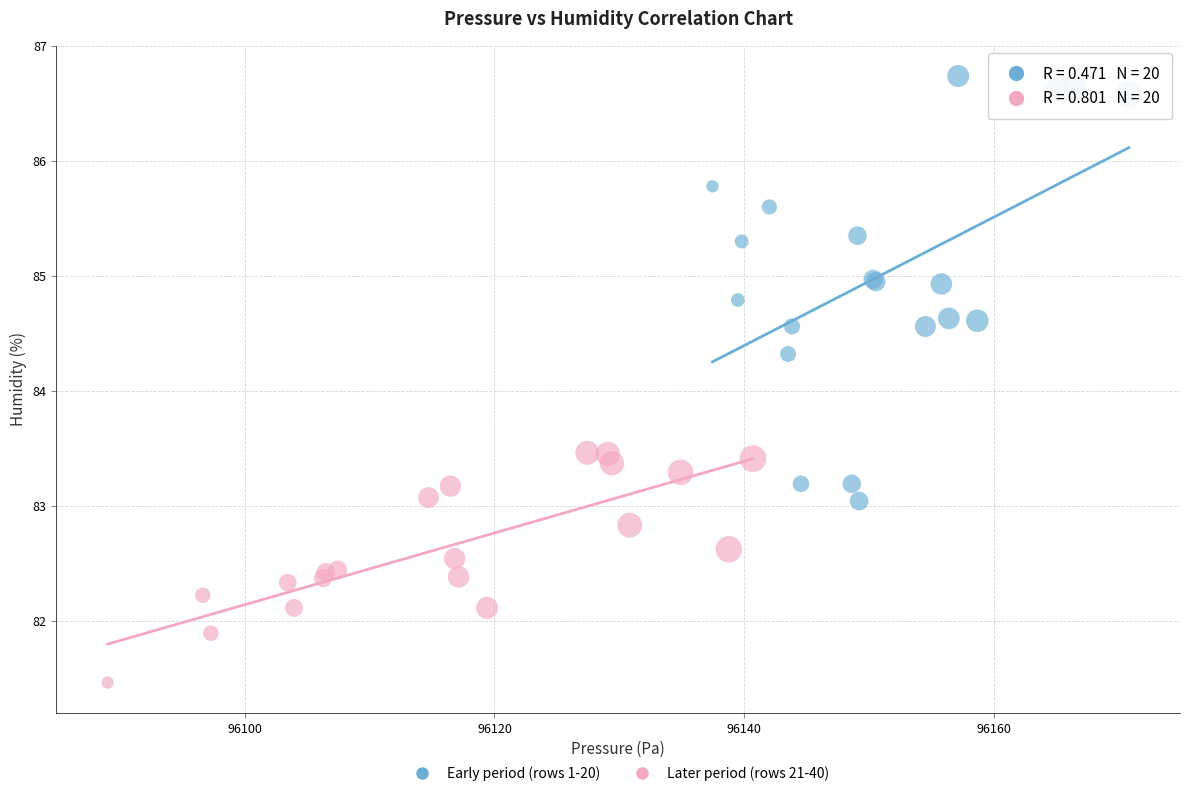

What are all the series names shown in the legend?

Early period (rows 1-20), Later period (rows 21-40)